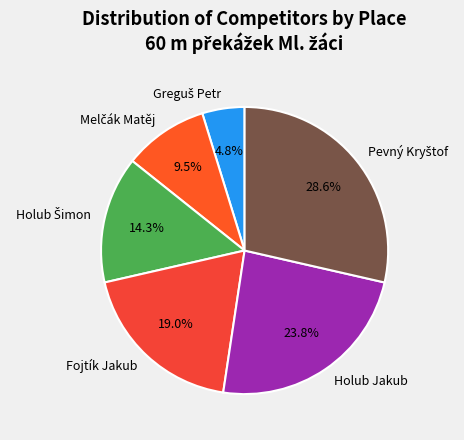

Is there any slice that represents more than half of the pie?

No